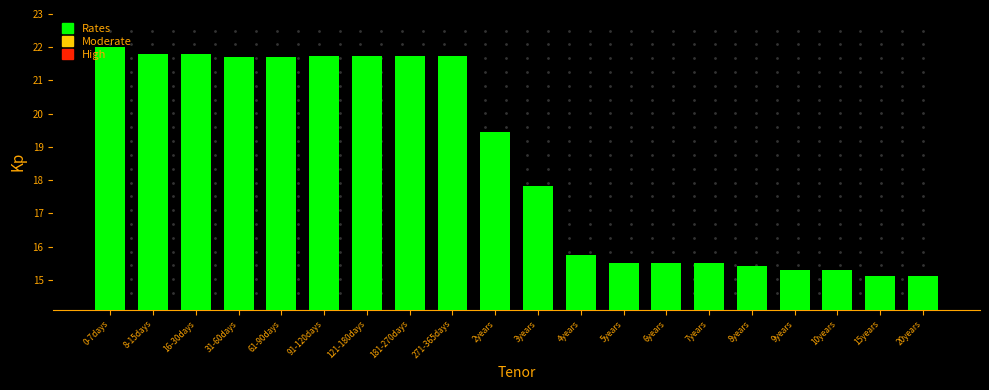

At which category does the chart reach its peak across all series?

0-7days